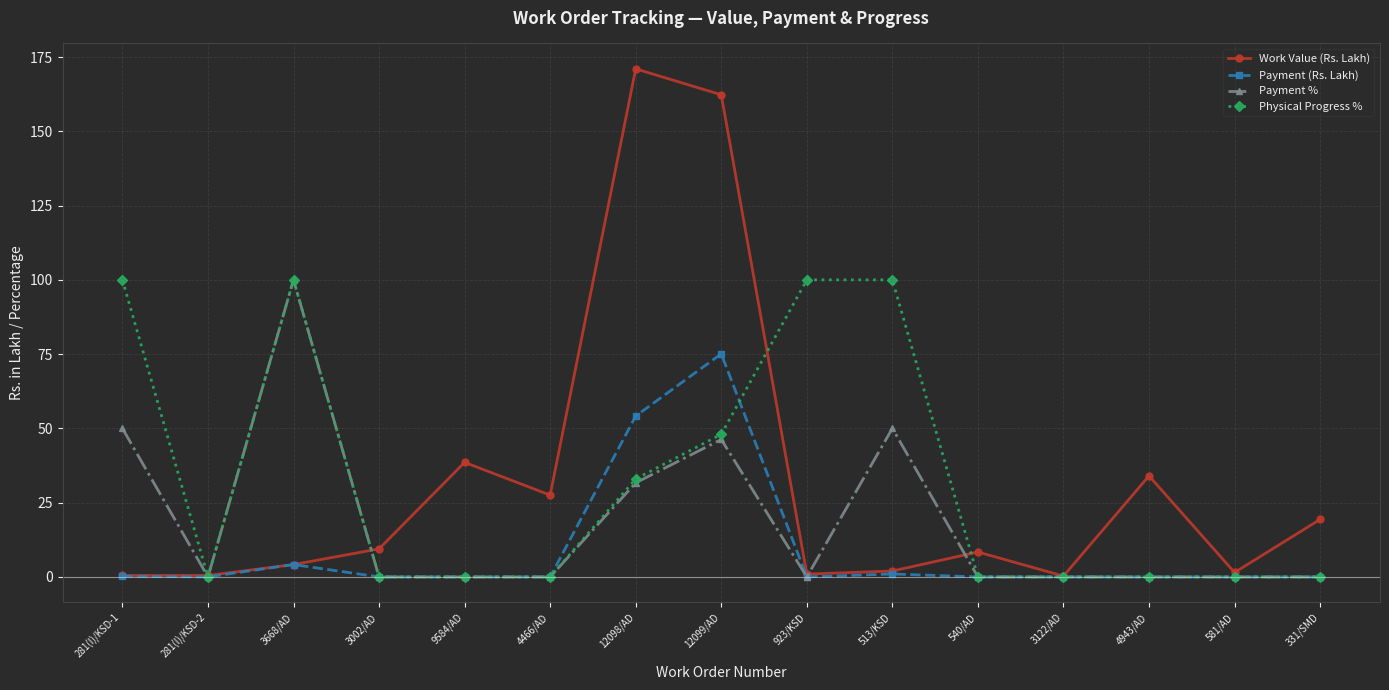

Where is the first local maximum for Payment %?

3668/AD